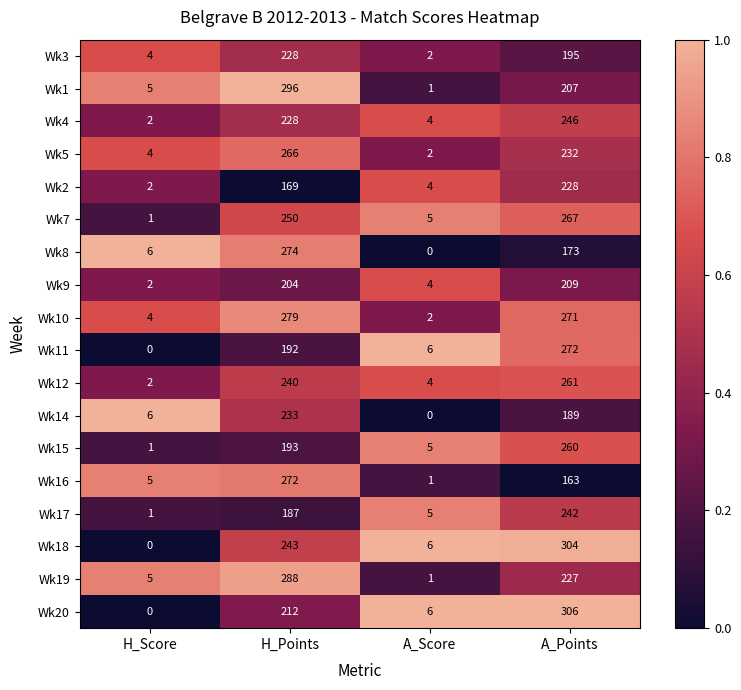

At which label does Wk1 first exceed 207?

H_Points